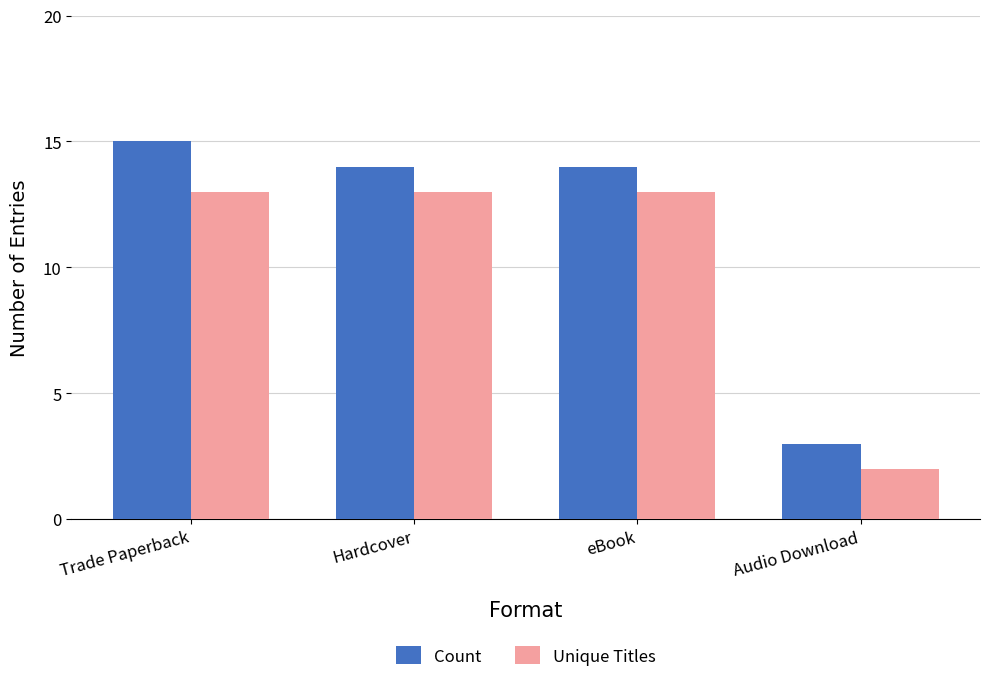

What is the value of the Unique Titles bar at the 1st from the left?

13